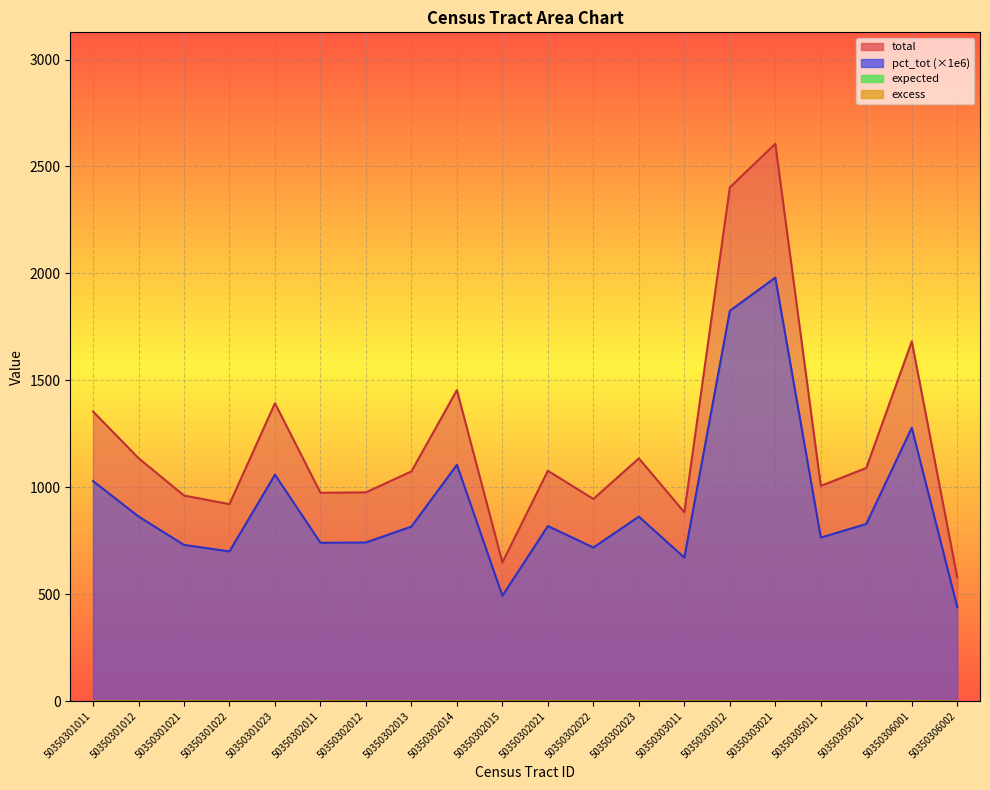

Is the value of total at 50350303021 greater than the value of pct_tot at 50350302011?

Yes